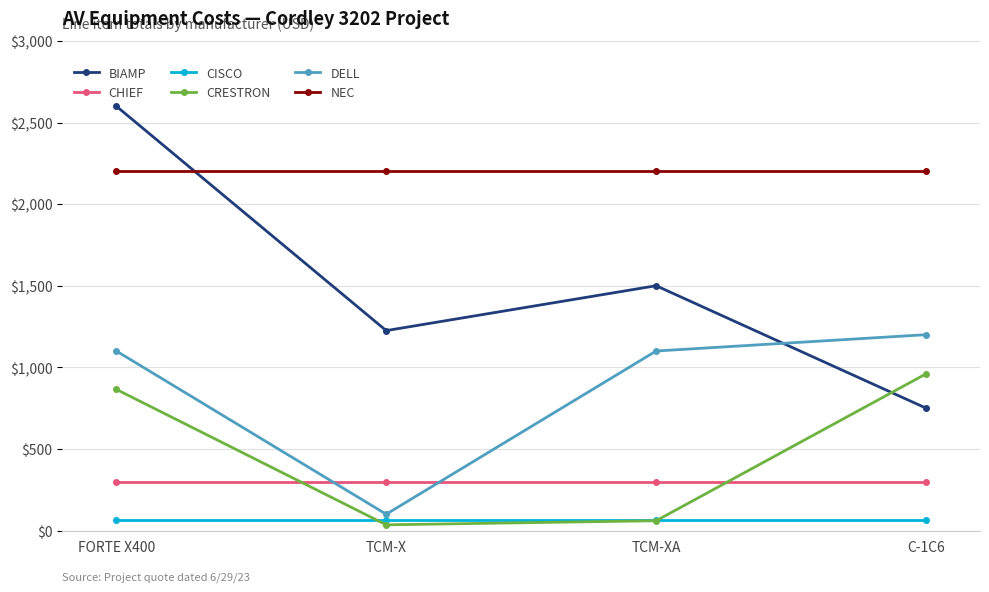

What position from the left is C-1C6?

4